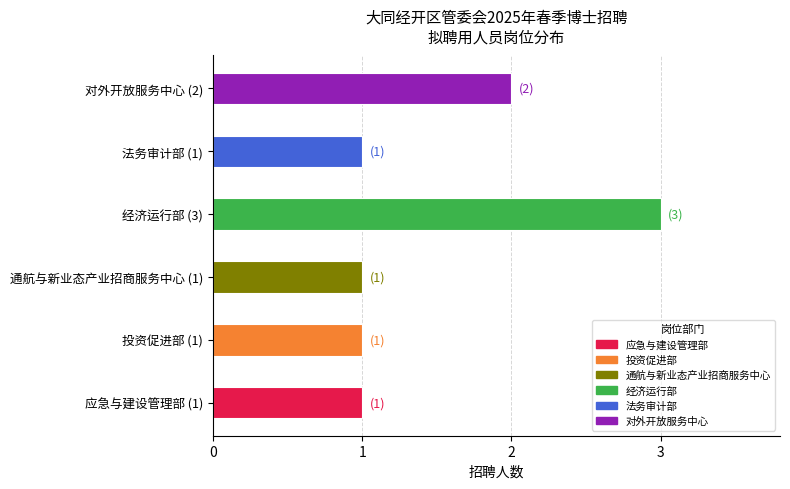

How many values are between 1 and 2?

5